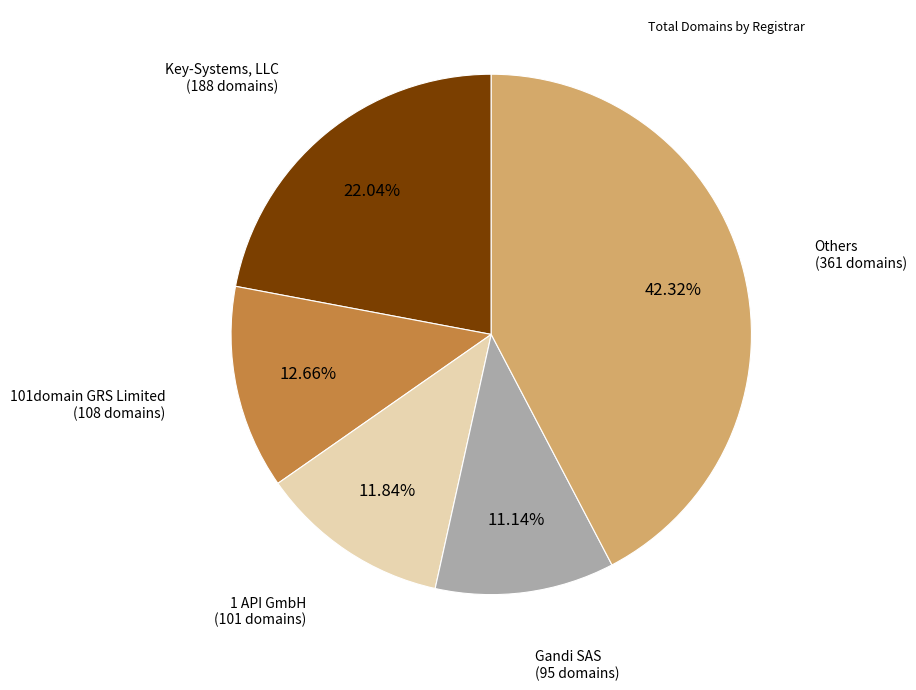

Is there a majority slice in this chart?

No